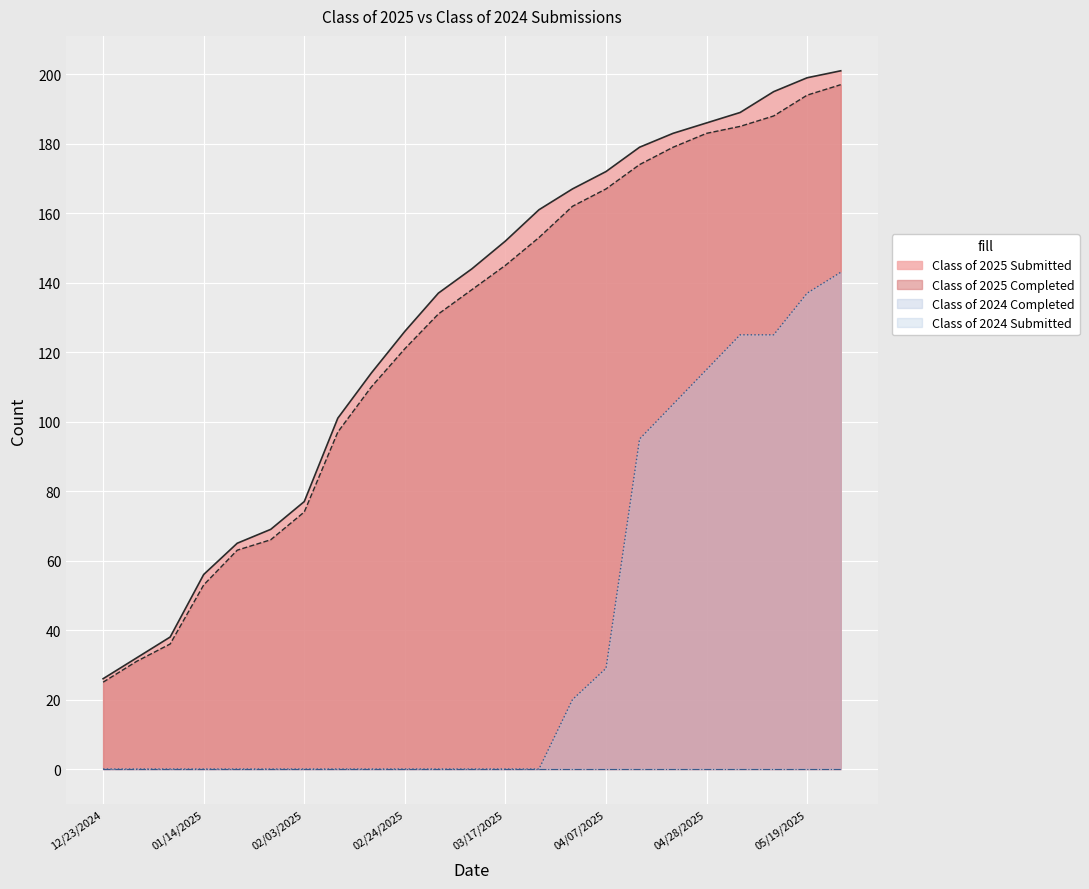

The Class of 2024 Completed series shows 179 at 04/28/2025. True or false?

False